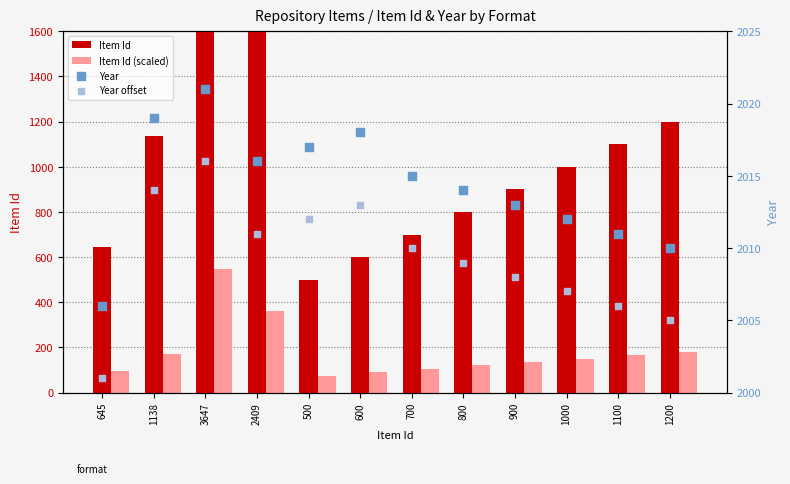

At how many categories does at least one series exceed 1756?

12